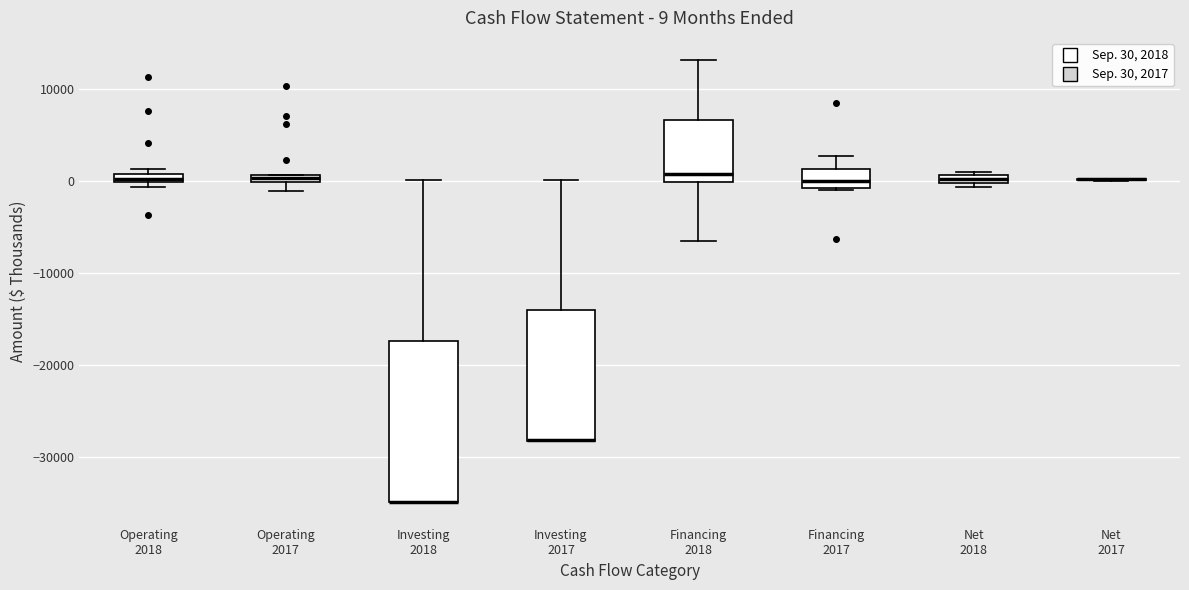

Which box is the tallest, from its lower edge to its upper edge?

Investing 2018